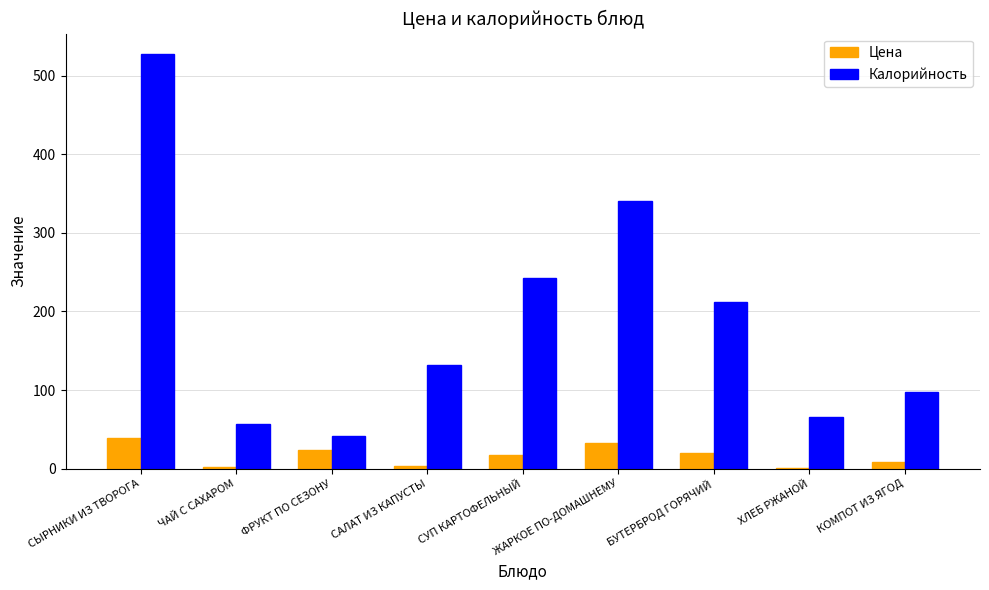

What are all the series names shown in the legend?

Цена, Калорийность